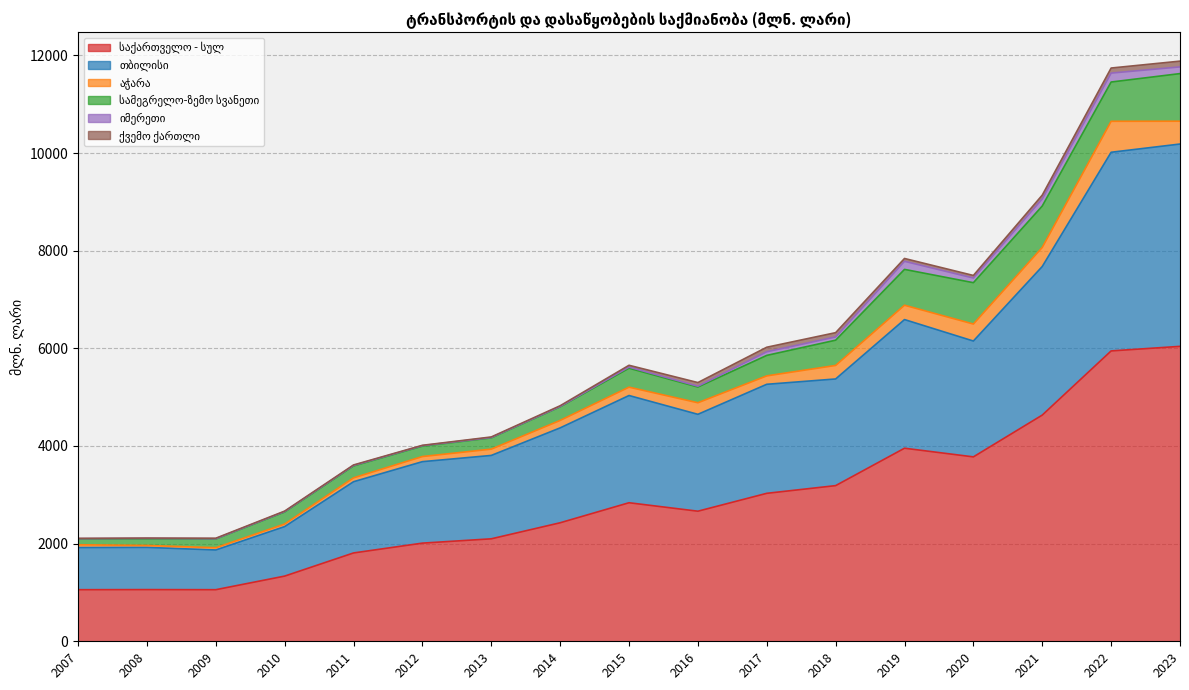

True or false: ქვემო ქართლი has a value of 52.5 at 2020.

True